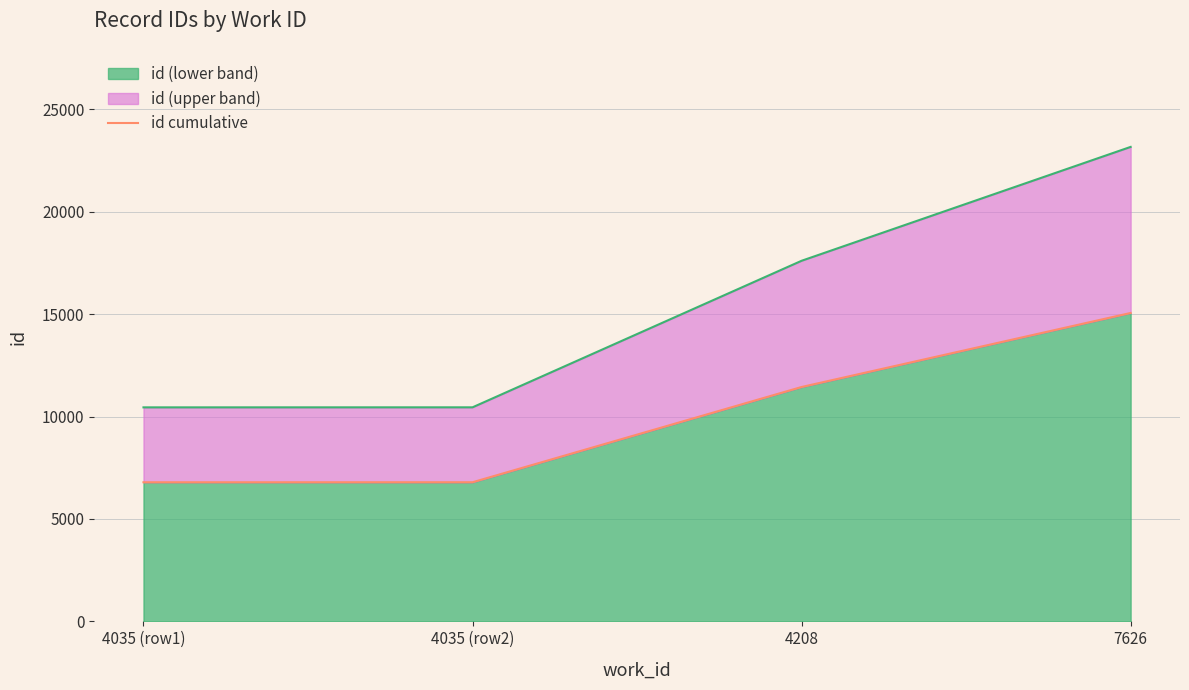

What is the sum of the values at 4035 (row1) and 4208?

18233.8